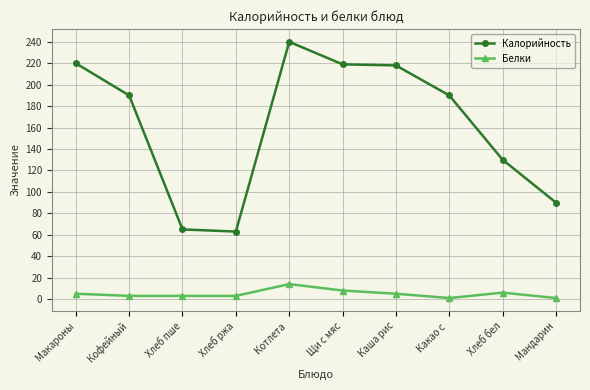

How many lines are shown in the chart?

2